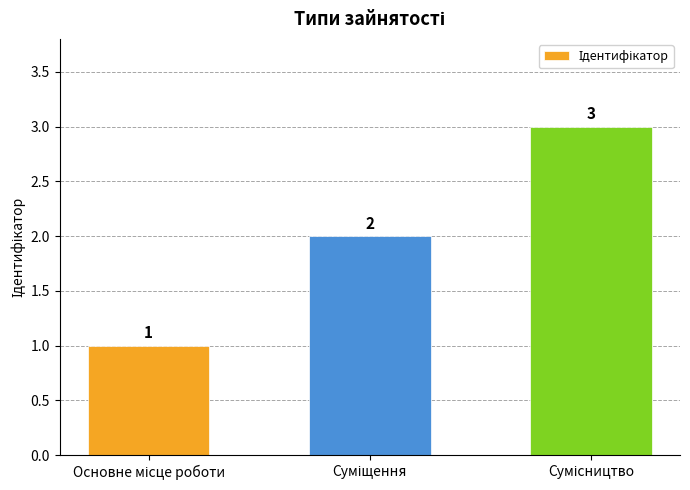

How many series are shown in this chart?

1